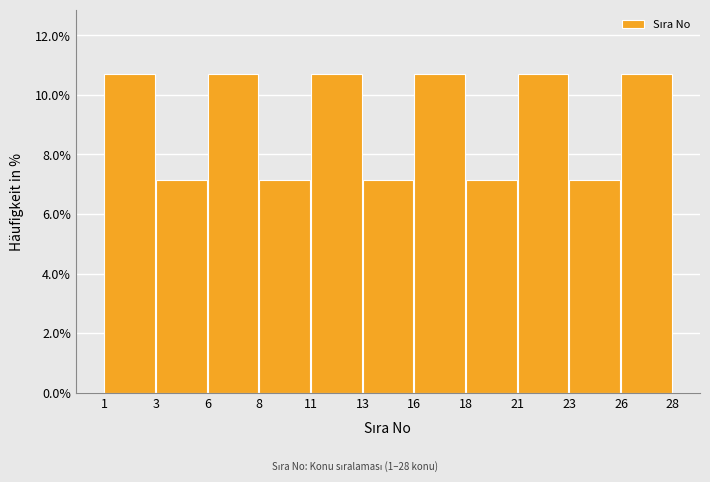

Reading left to right, extract all data points from this chart.

1=10.7	3=7.1	6=10.7	8=7.1	11=10.7	13=7.1	16=10.7	18=7.1	21=10.7	23=7.1	26=10.7